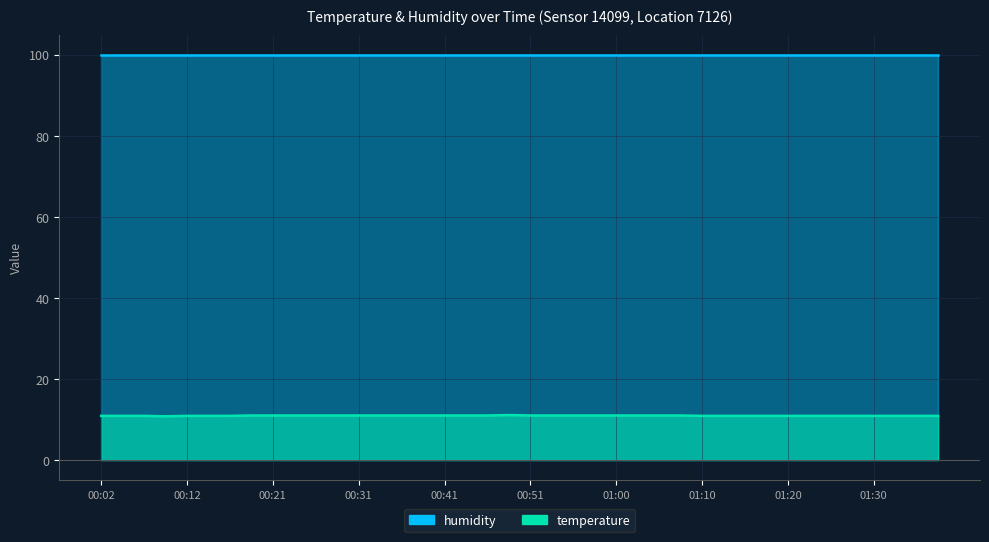

Is it true that the value at 01:03 is 14.4?

False